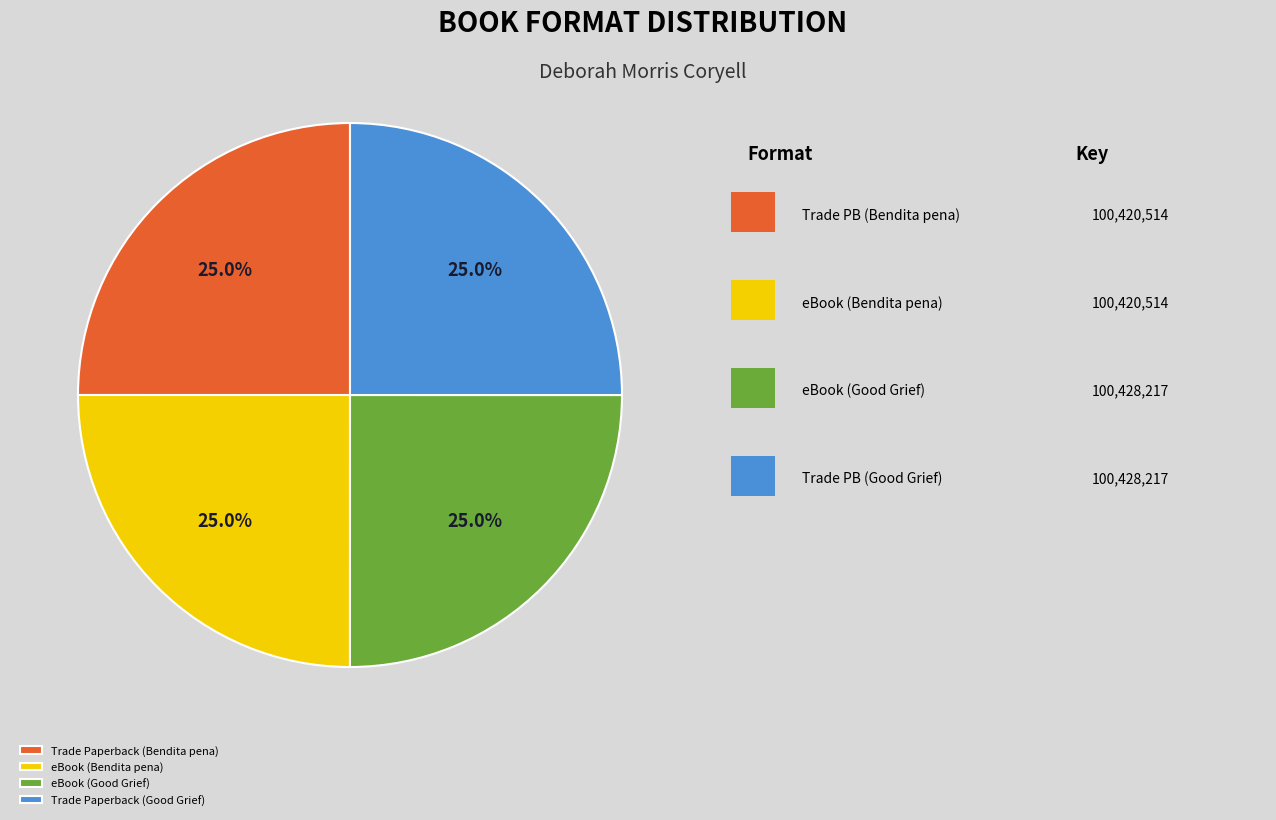

Is there a majority slice in this chart?

No